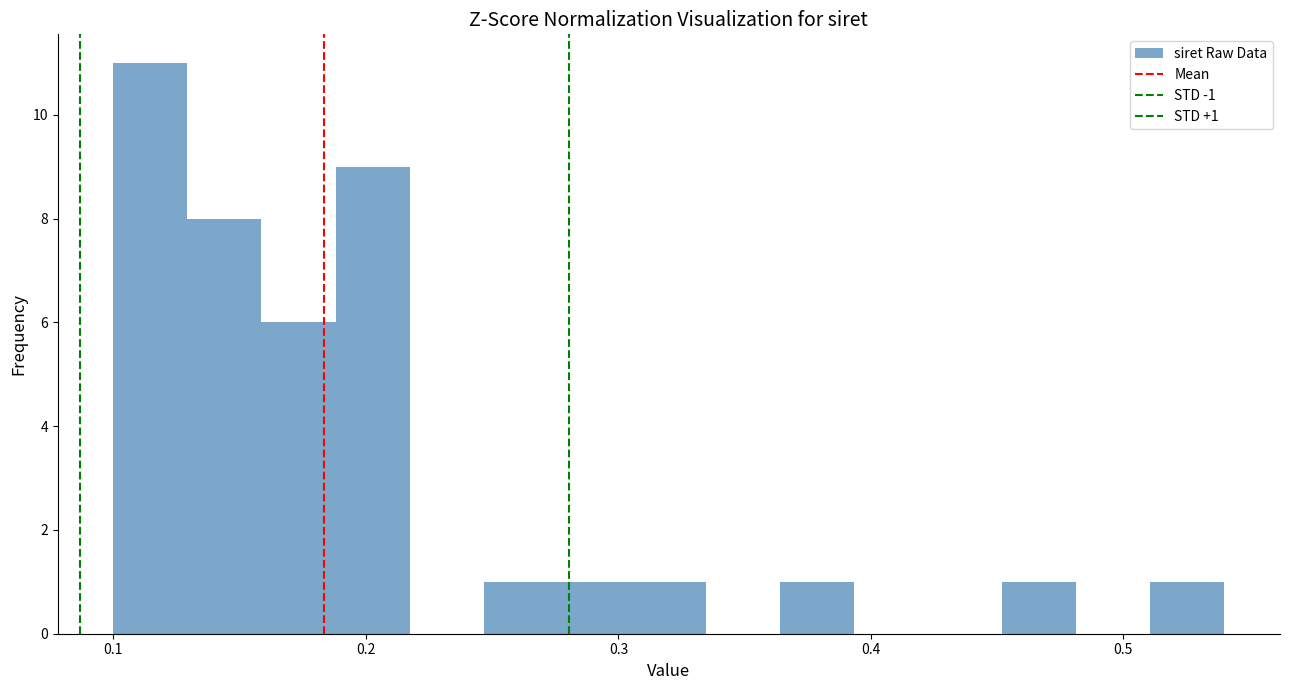

Read against the x-axis, roughly where is the centre of the tallest bar?

0.11